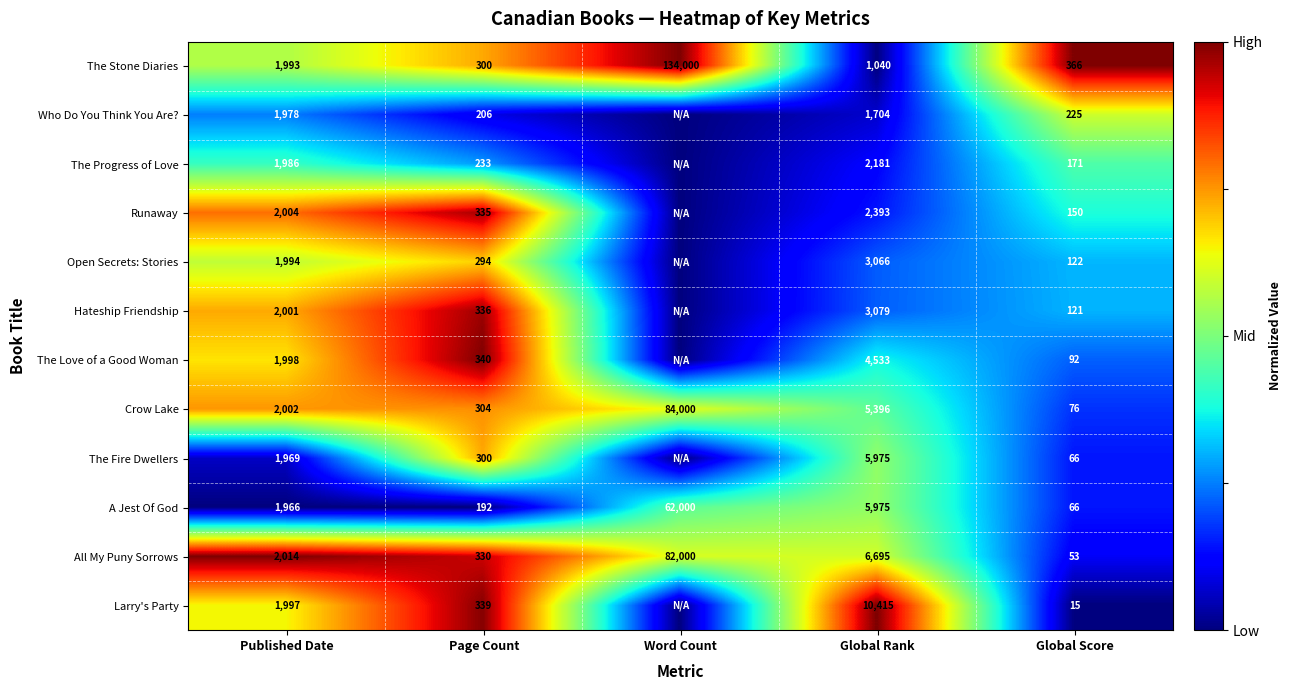

Is the value of The Love of a Good Woman at Published Date greater than the value of The Stone Diaries at Published Date?

Yes